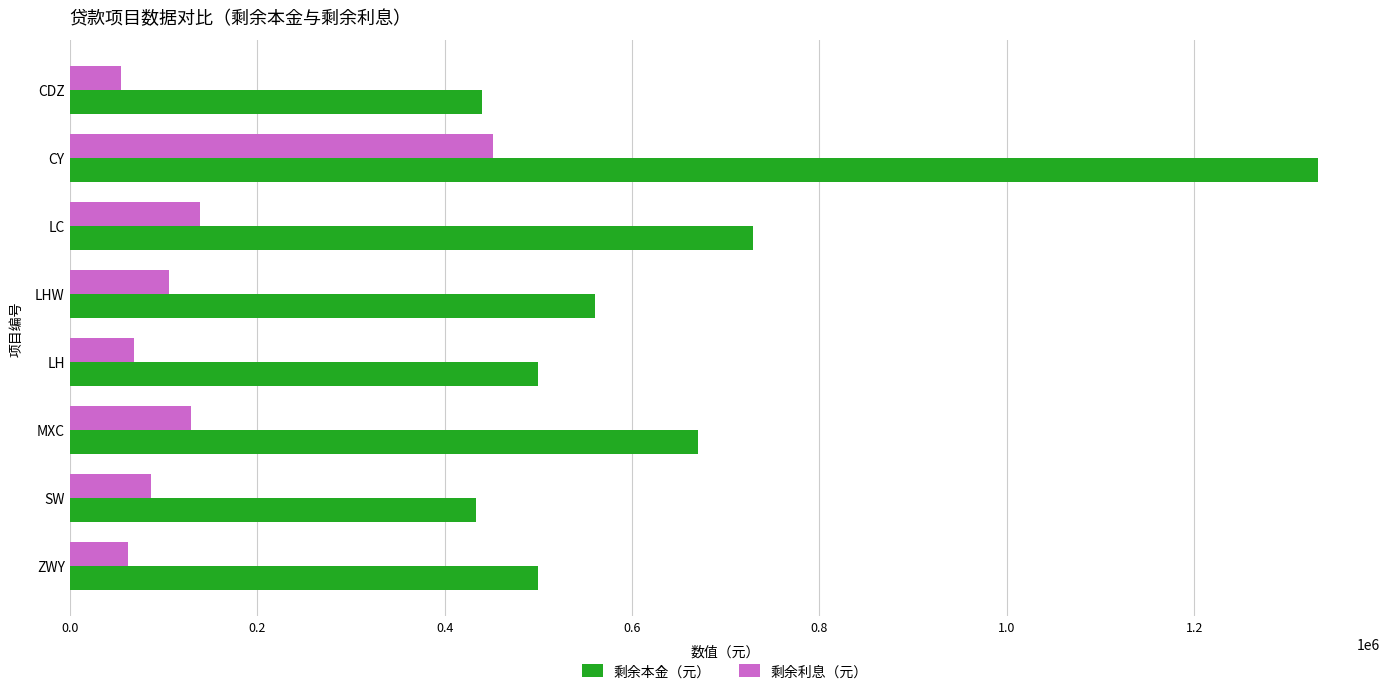

What is the sum of all 剩余利息（元） values?

1096831.9